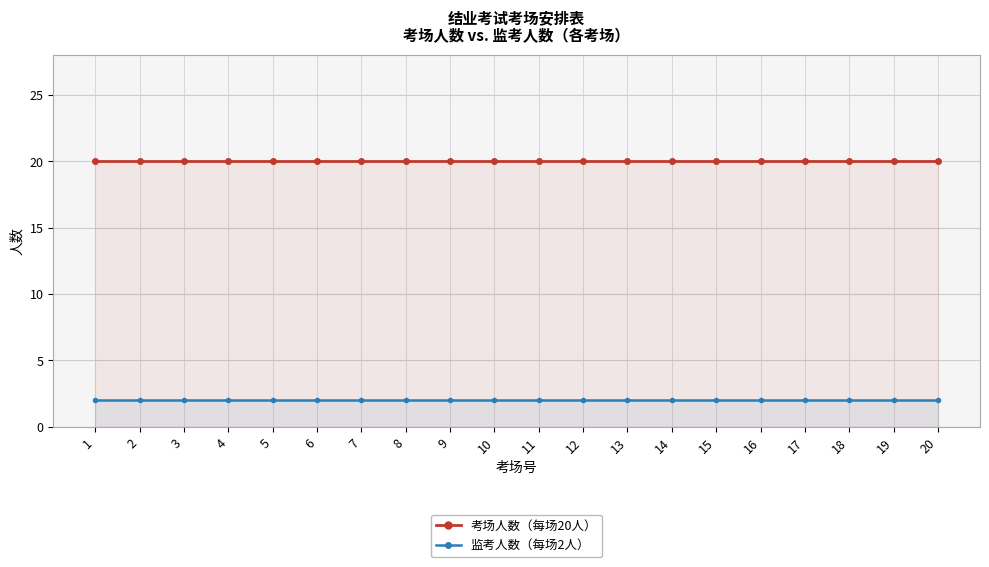

List the labels in order of 监考人数 value, largest first.

1, 2, 3, 4, 5, 6, 7, 8, 9, 10, 11, 12, 13, 14, 15, 16, 17, 18, 19, 20